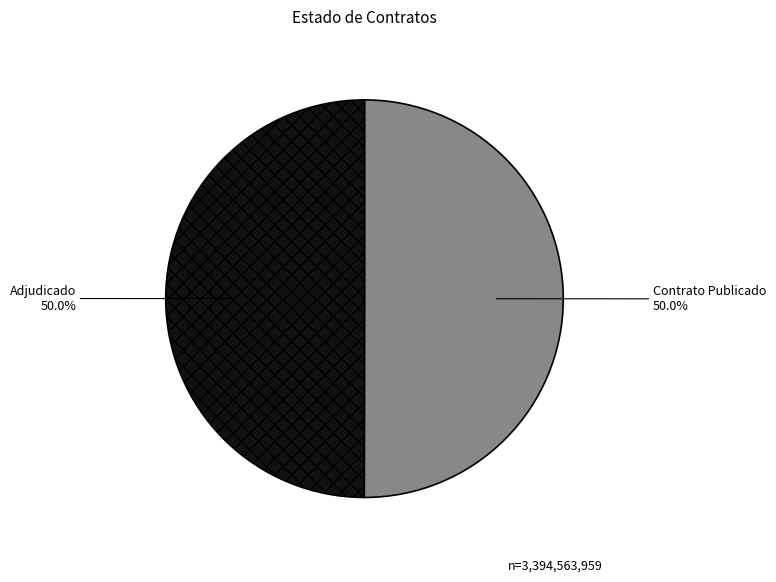

Approximately how many times larger is the value at Contrato Publicado compared to Adjudicado?

1.0